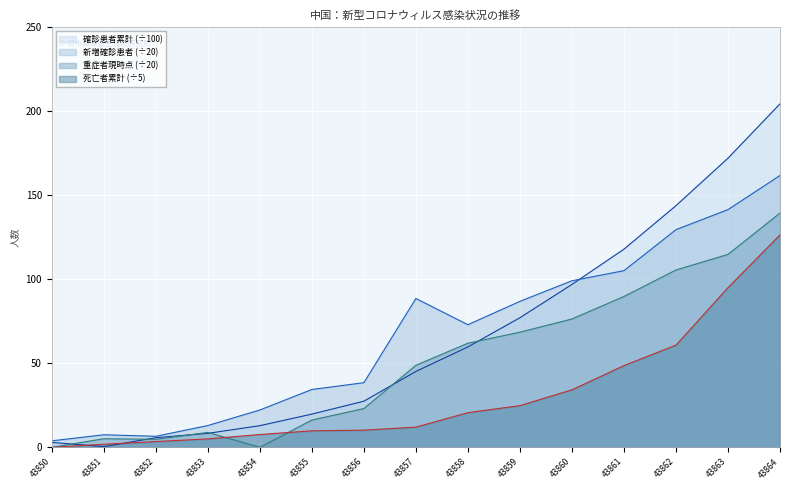

Does the chart display data point markers on the line(s)?

No